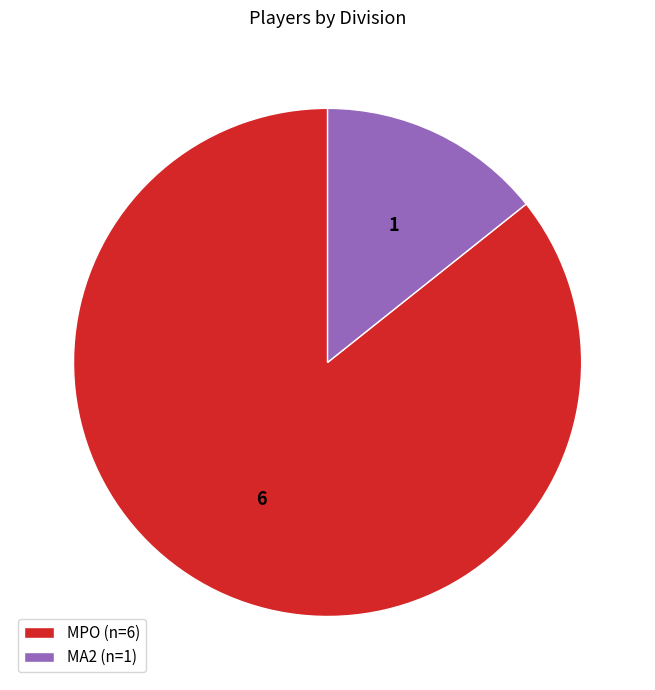

Is it true that MA2 is 14% of the pie?

True